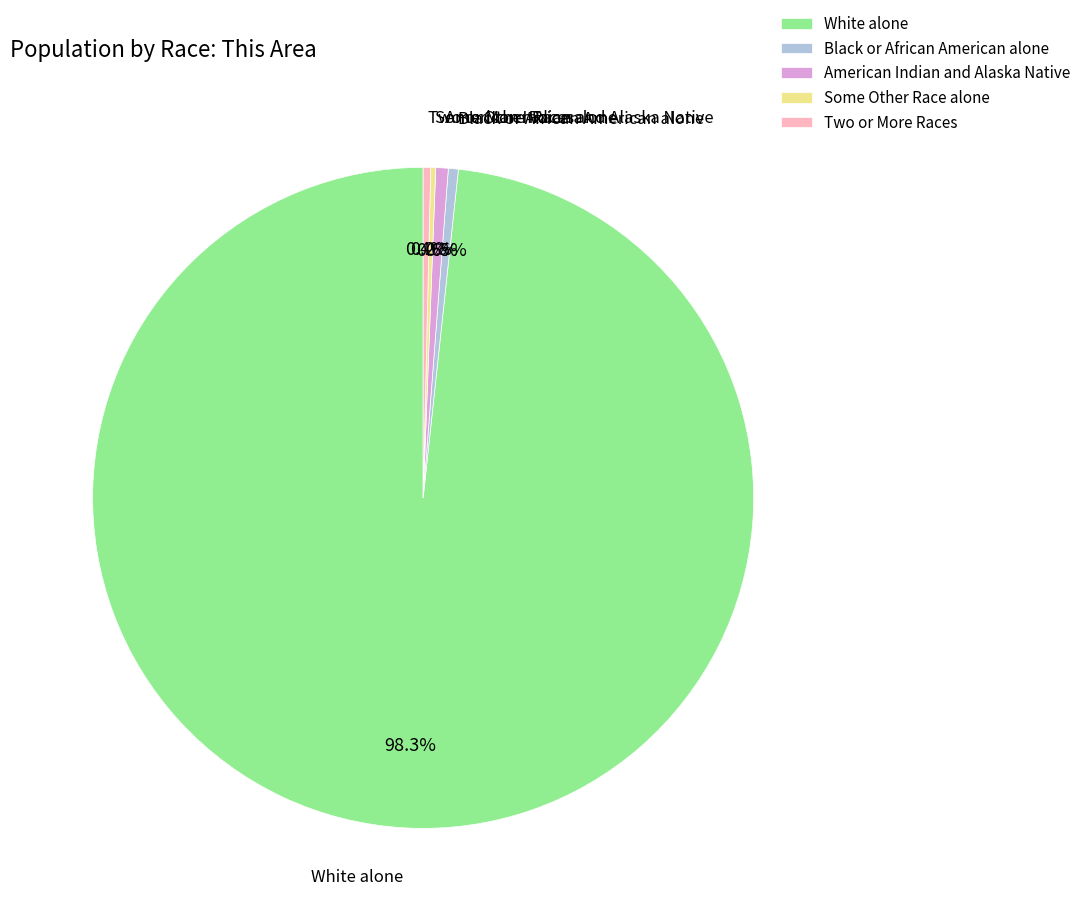

Is White alone the majority of the pie?

Yes